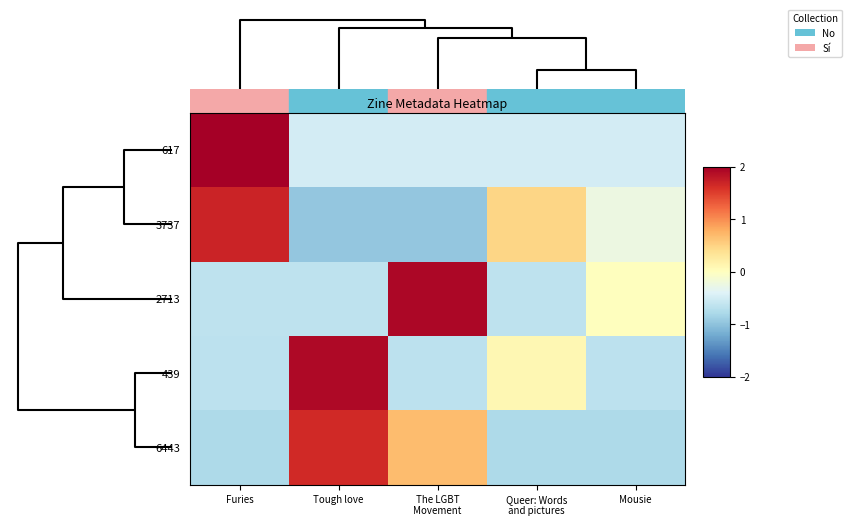

Rank the series by their average value, from highest to lowest.

3737, 617, 439, 2713, 6443